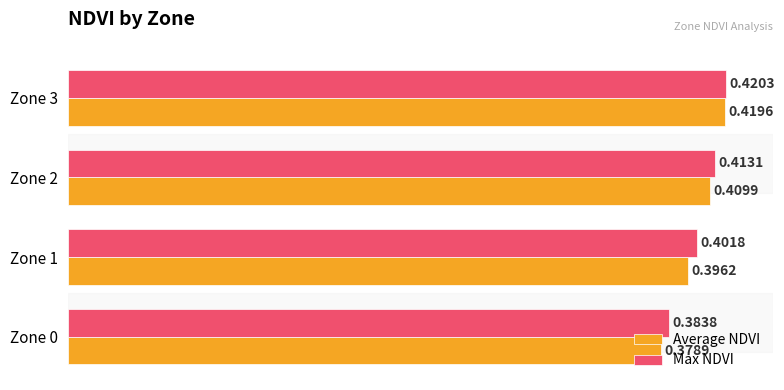

At how many categories does at least one series exceed 0?

4